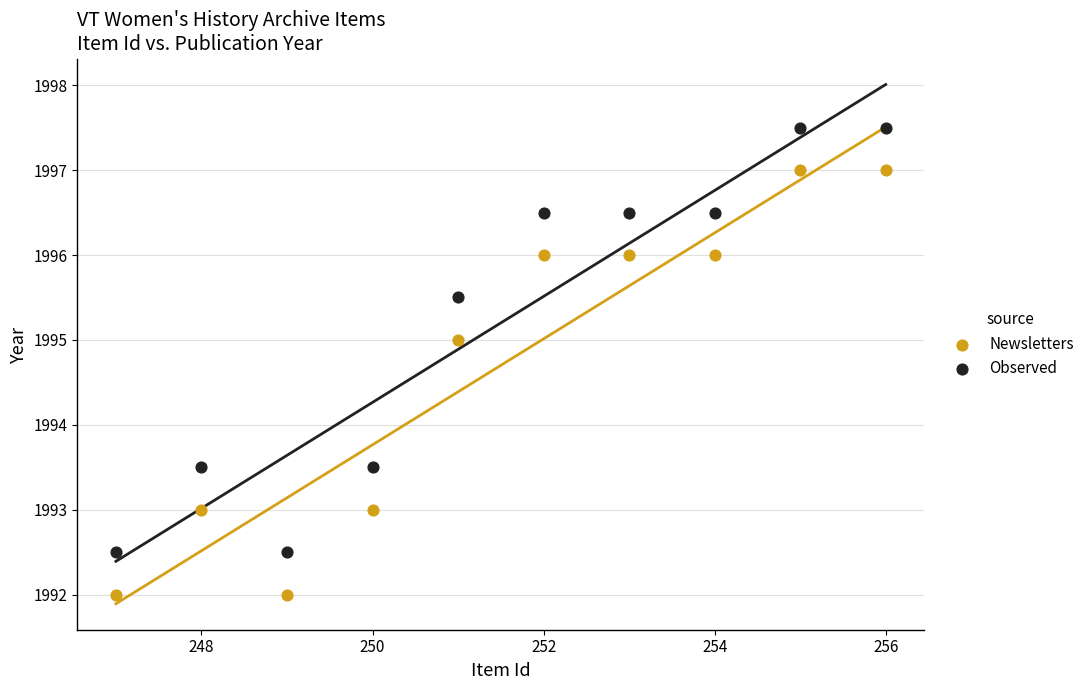

Which series reaches the maximum Y coordinate?

Observed